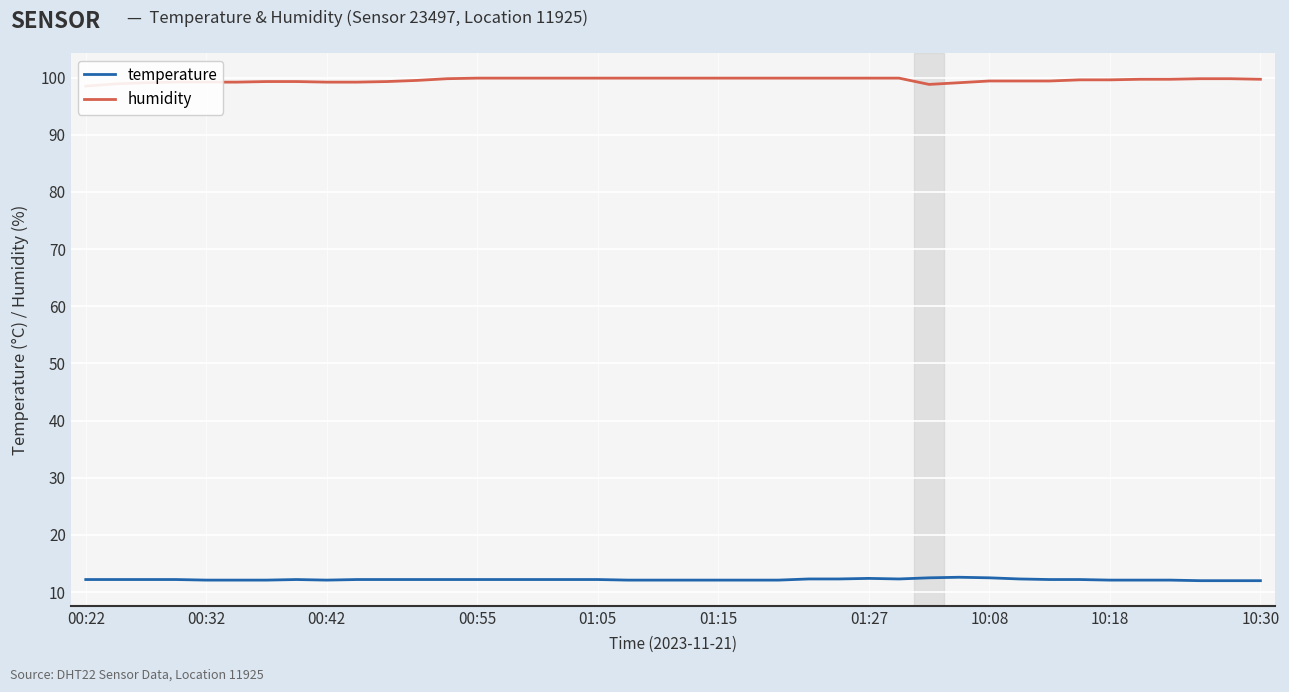

Is it true that humidity equals 99.4 at 10:08?

True